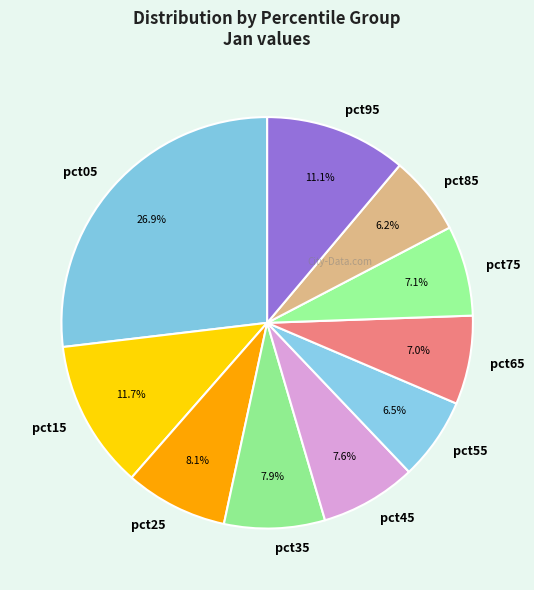

Count the number of slices in the pie.

10